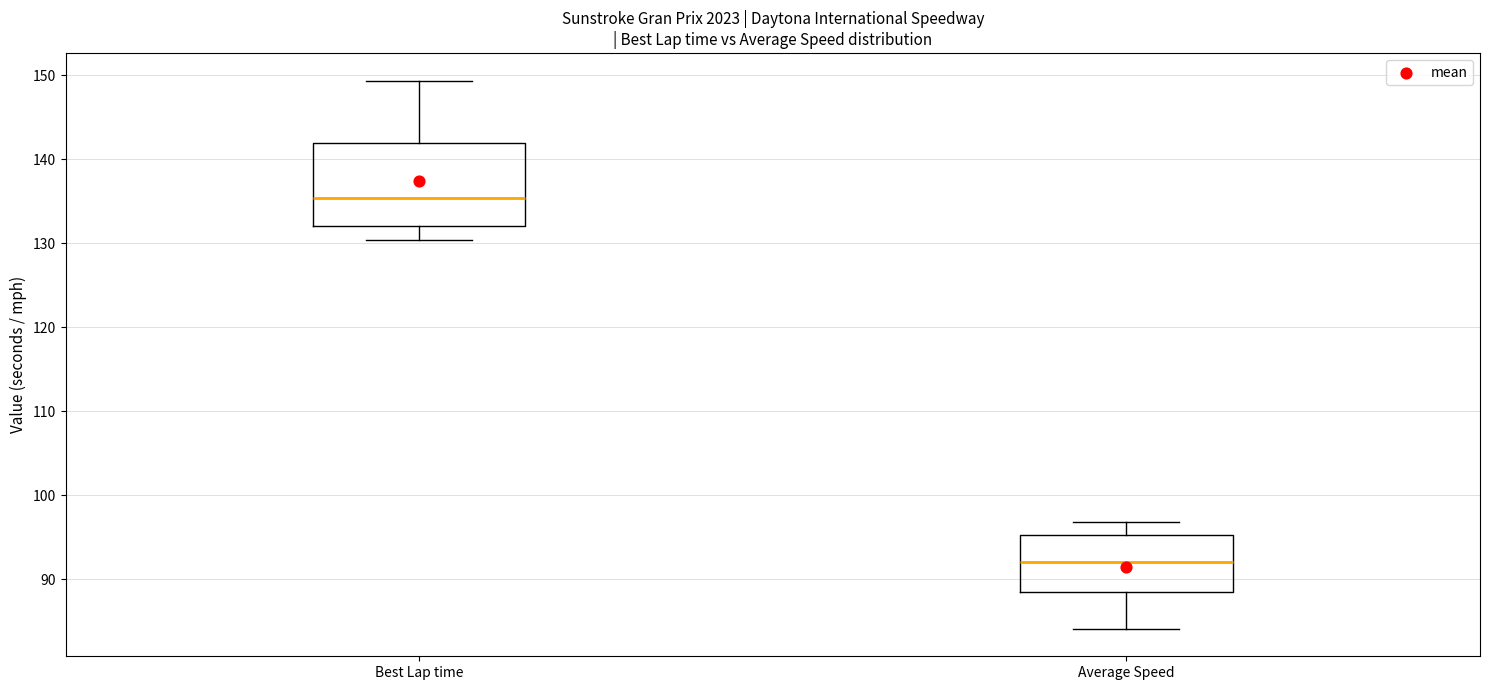

Reading left to right, transcribe this box plot: for each box, give where its median line is, the range the box spans, and where its two whiskers end, as read against the y-axis. The values are not printed on the chart, so give them approximately, as read against the axis.

Best Lap time: median 135, box 132 to 142, whiskers 130 to 149
Average Speed: median 92, box 89 to 95, whiskers 84 to 97